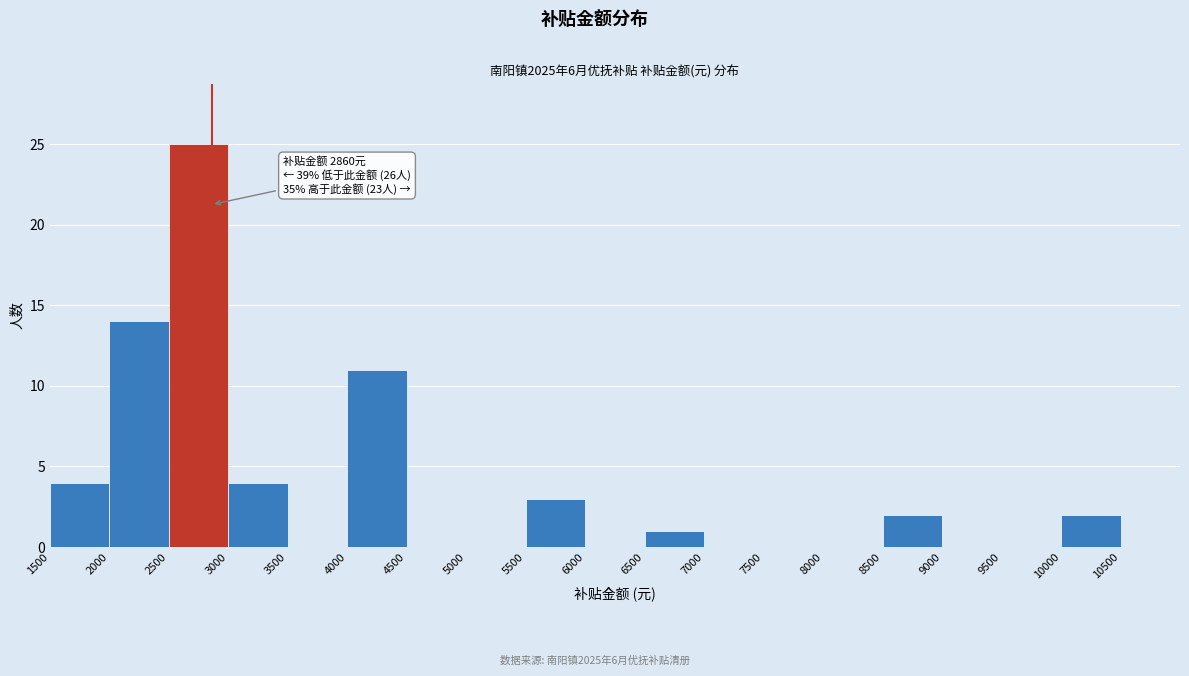

Which range on the x-axis has the tallest bar?

2500 to 3000